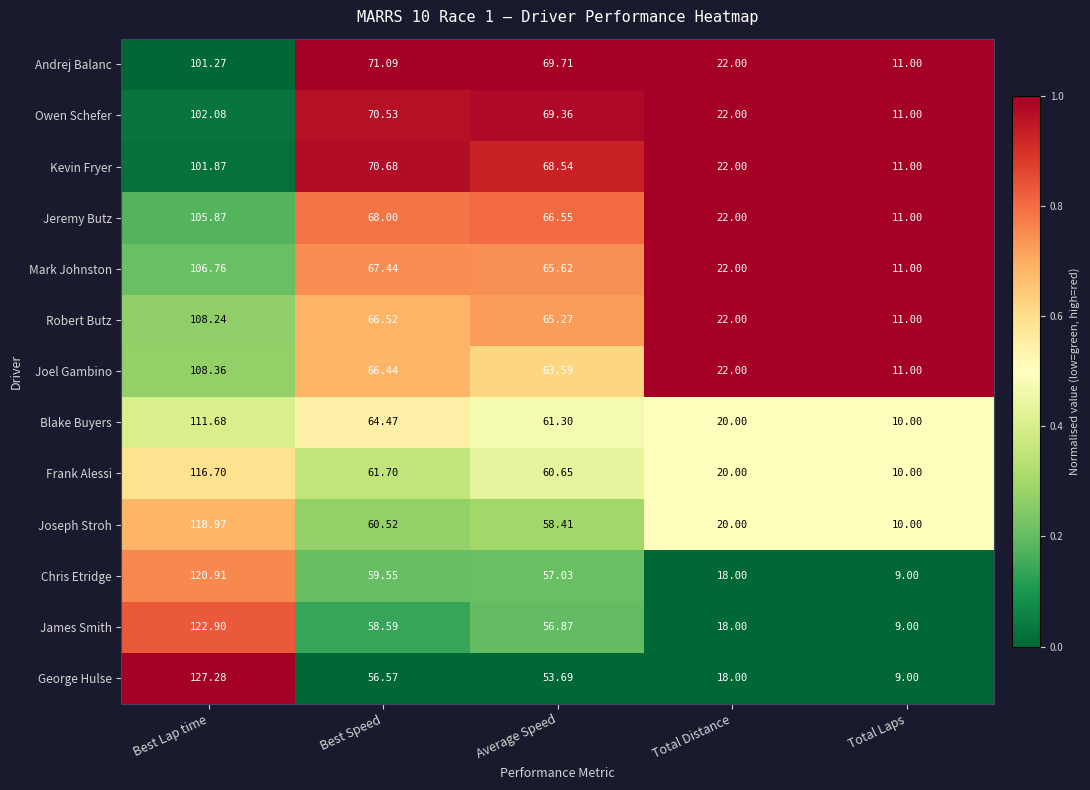

At which label does Owen Schefer reach its minimum?

Total Laps